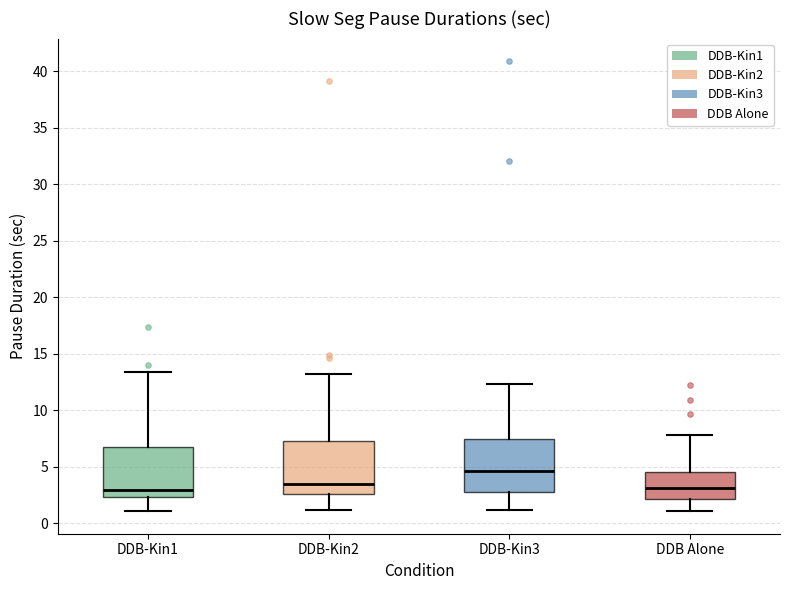

Where does the median line of the box for DDB-Kin3 sit on the y-axis? The values are not printed on the chart, so give them approximately, as read against the axis.

4.5